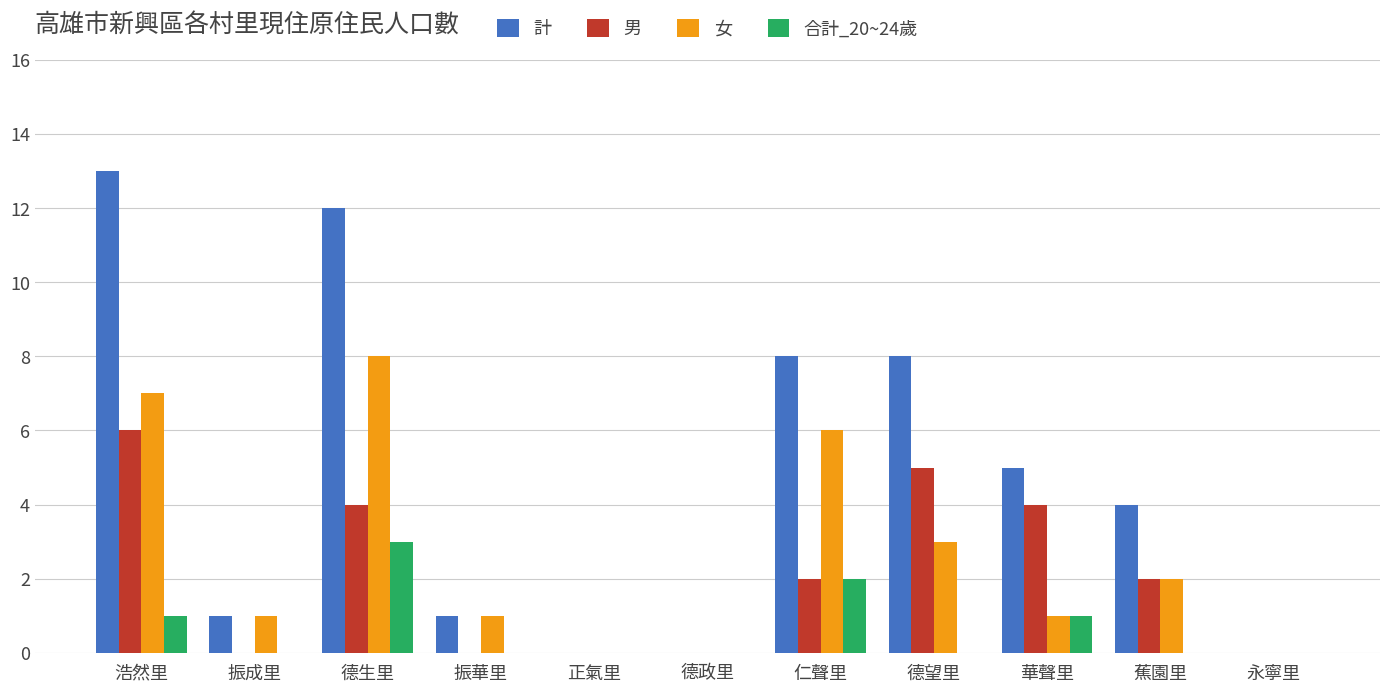

The 計 series shows 0 at 德政里. True or false?

True